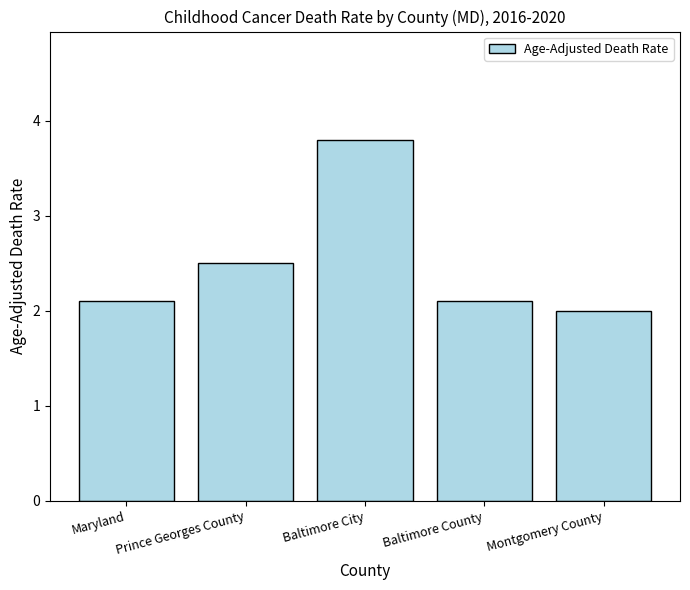

What position from the right is Montgomery County?

1